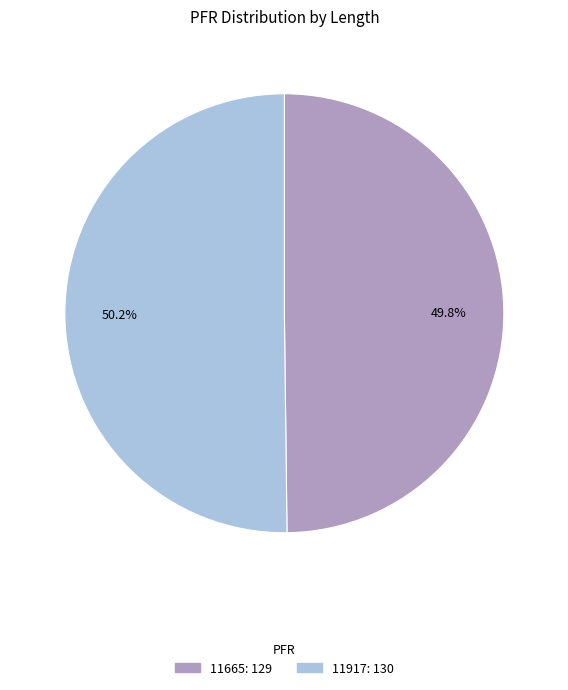

To the nearest percent, what is the average slice percentage?

50%